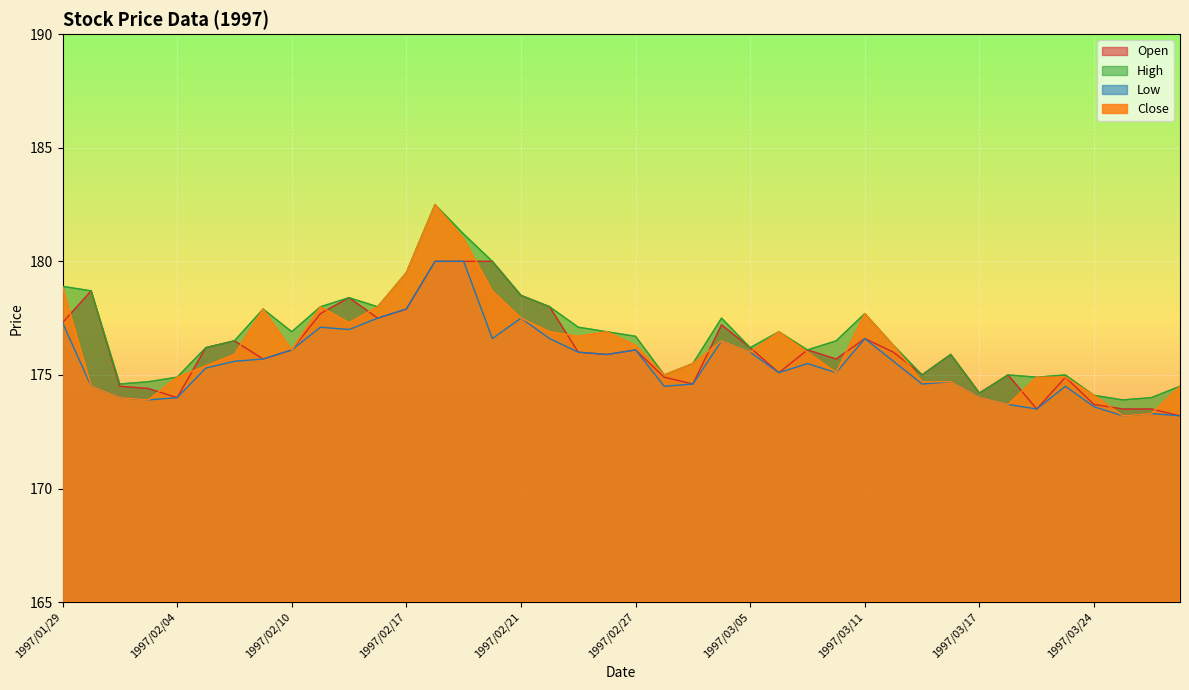

At how many categories does at least one series exceed 180?

2